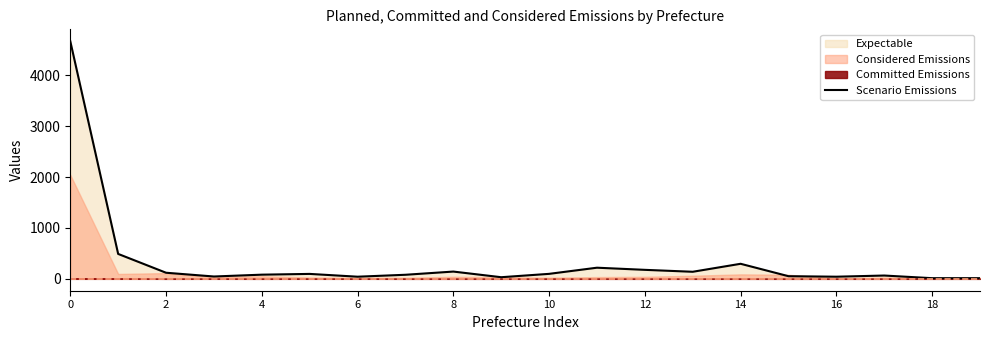

What is the value of the 10th point from the left?

32